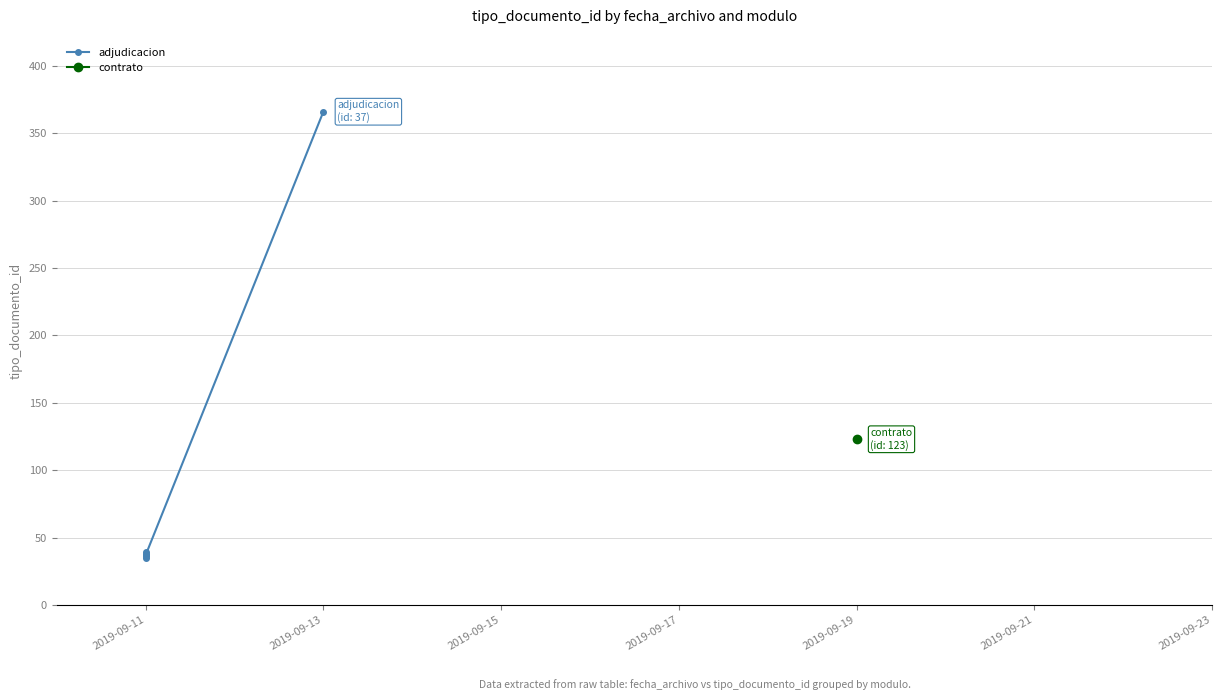

What is the maximum value shown in the chart?

366